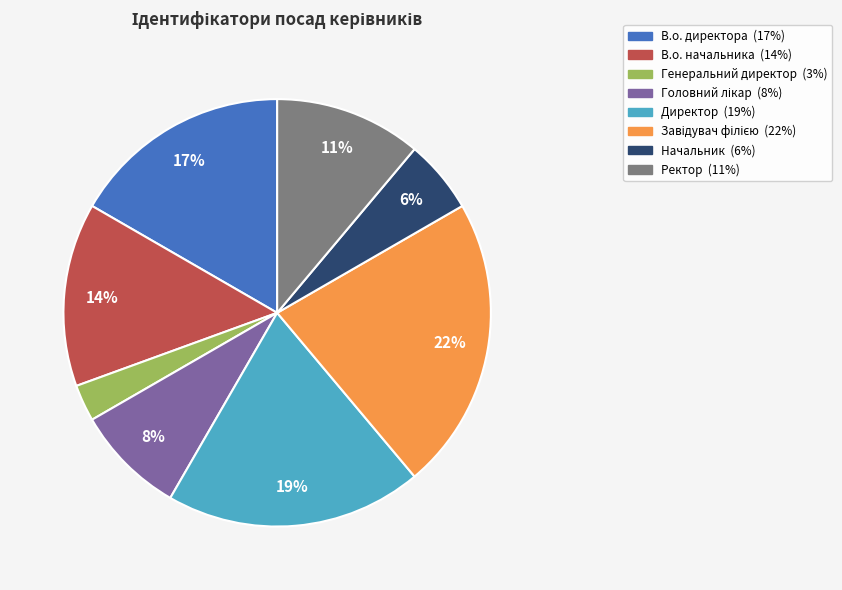

Which category has the smallest portion of the pie?

Генеральний директор